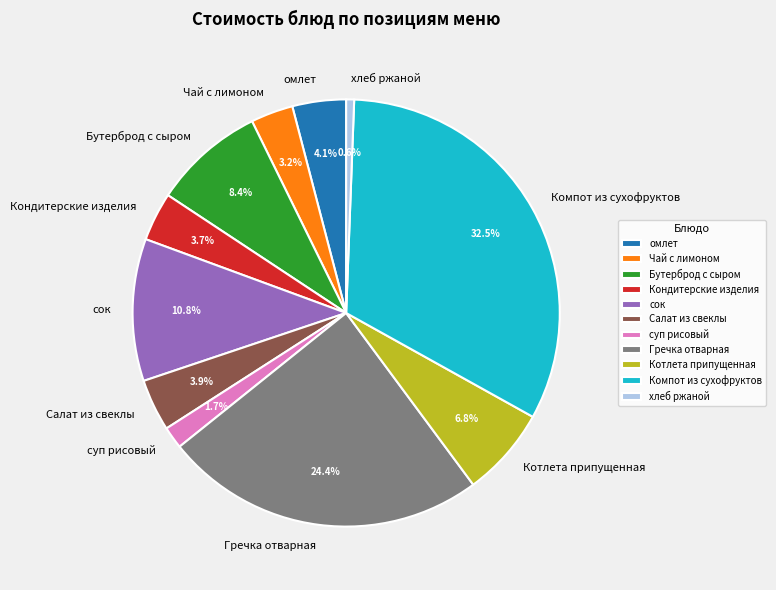

What is the smallest slice in the pie chart?

хлеб ржаной